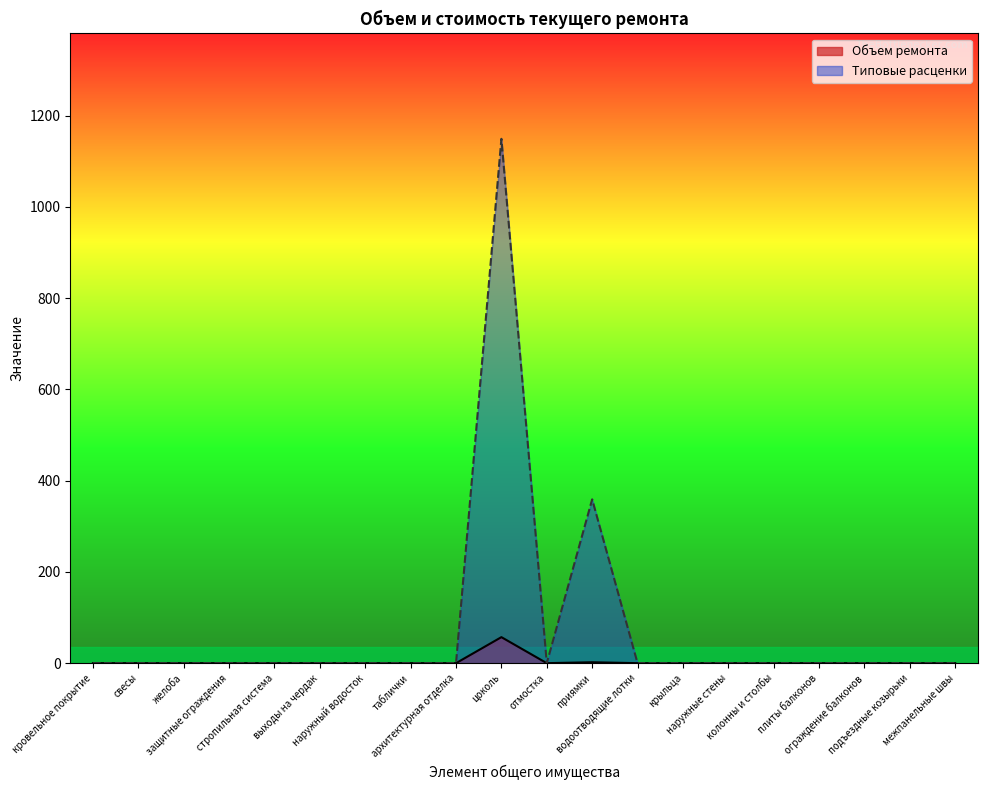

Rank the series by their maximum value, from highest to lowest.

Типовые расценки, Объем ремонта